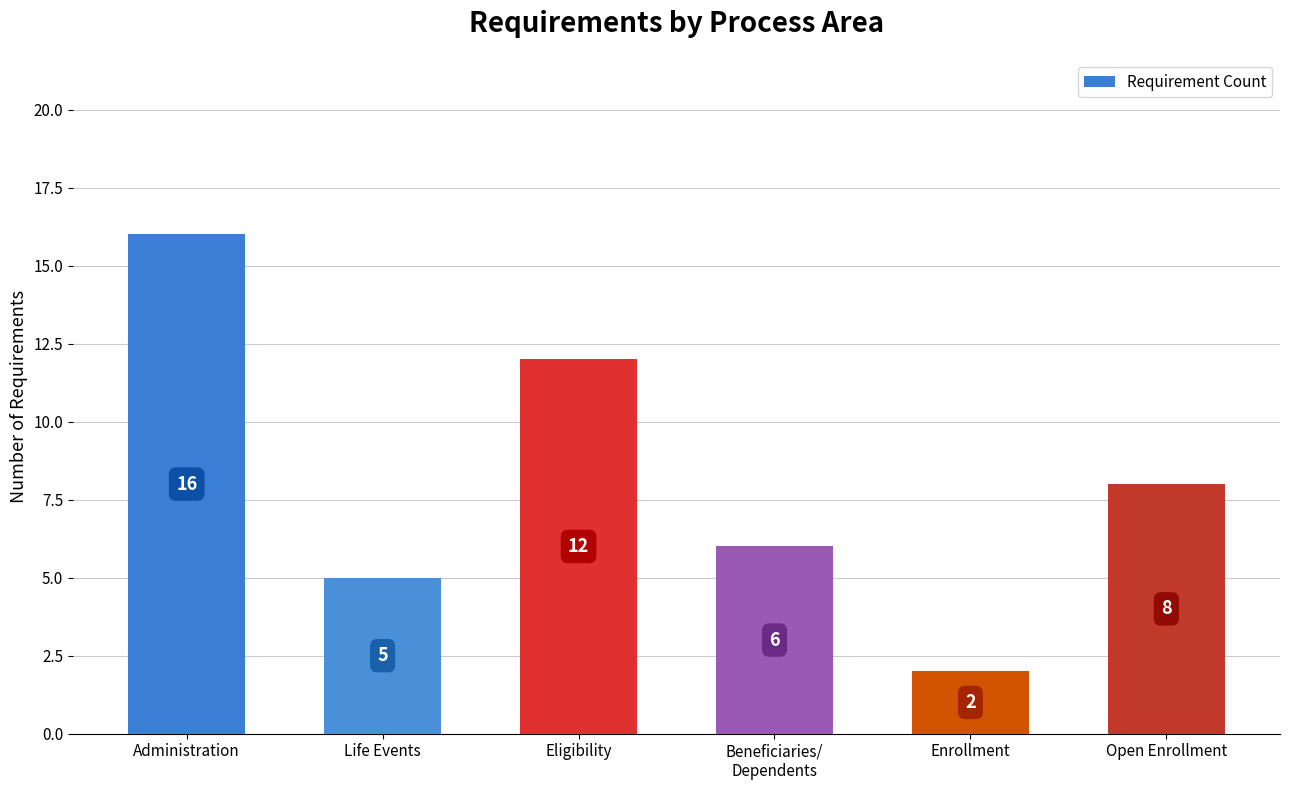

Count the number of data series in this chart.

1